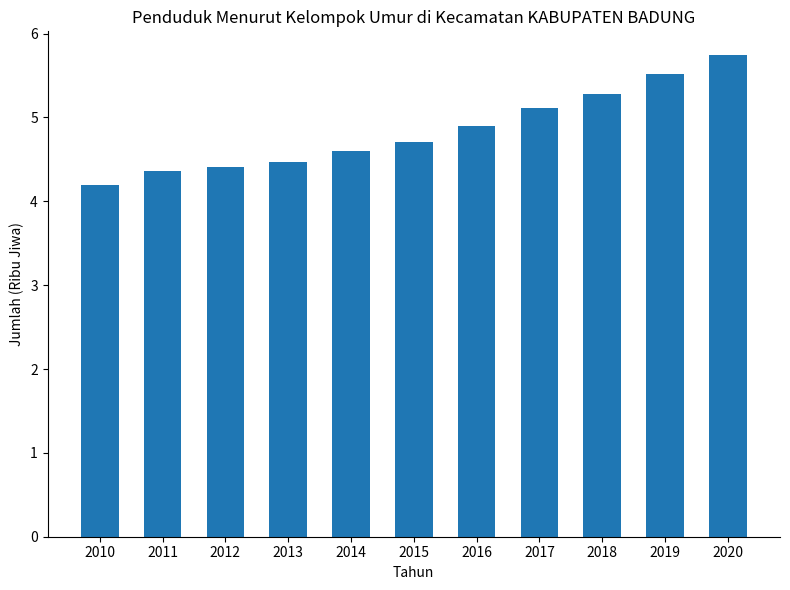

Approximately how many times larger is the value at 2019 compared to 2018?

1.0